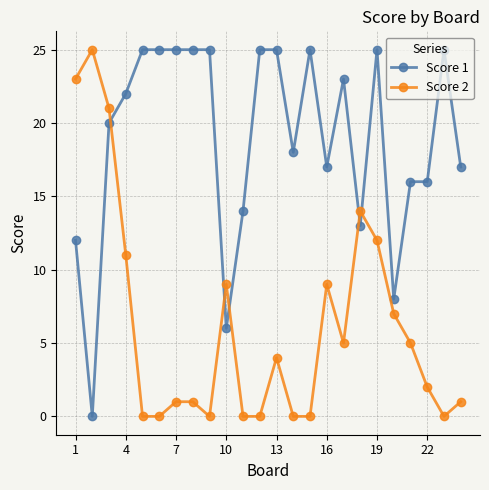

How many lines are shown in the chart?

2